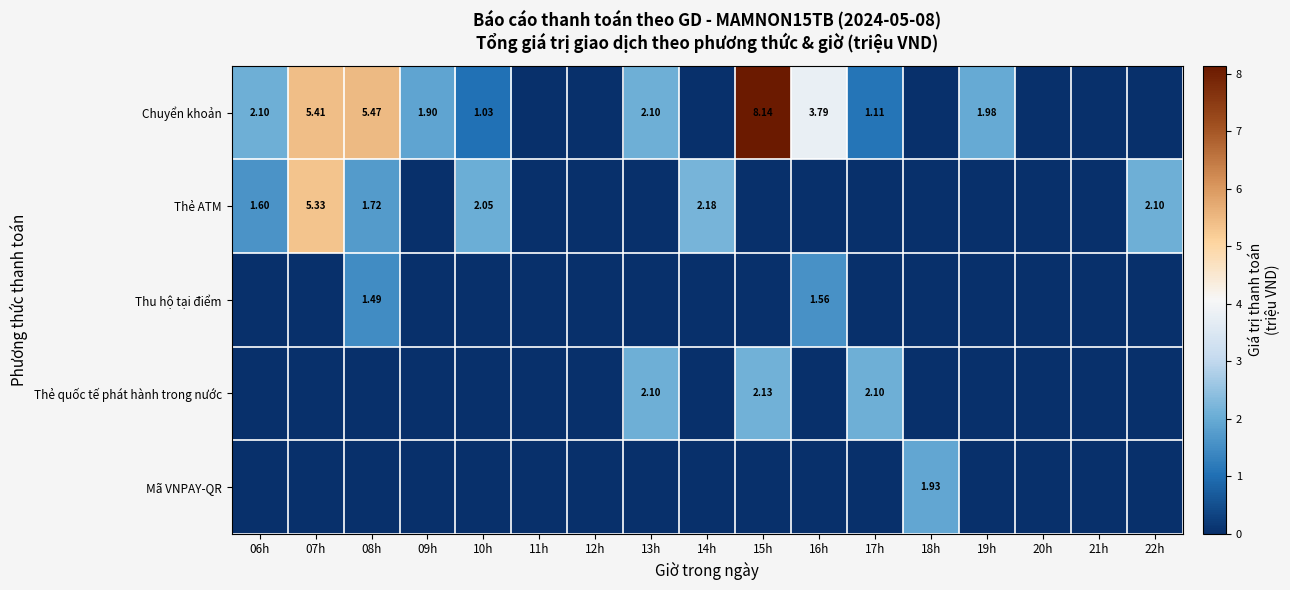

The Thẻ ATM series shows 0.0 at 20h. True or false?

True